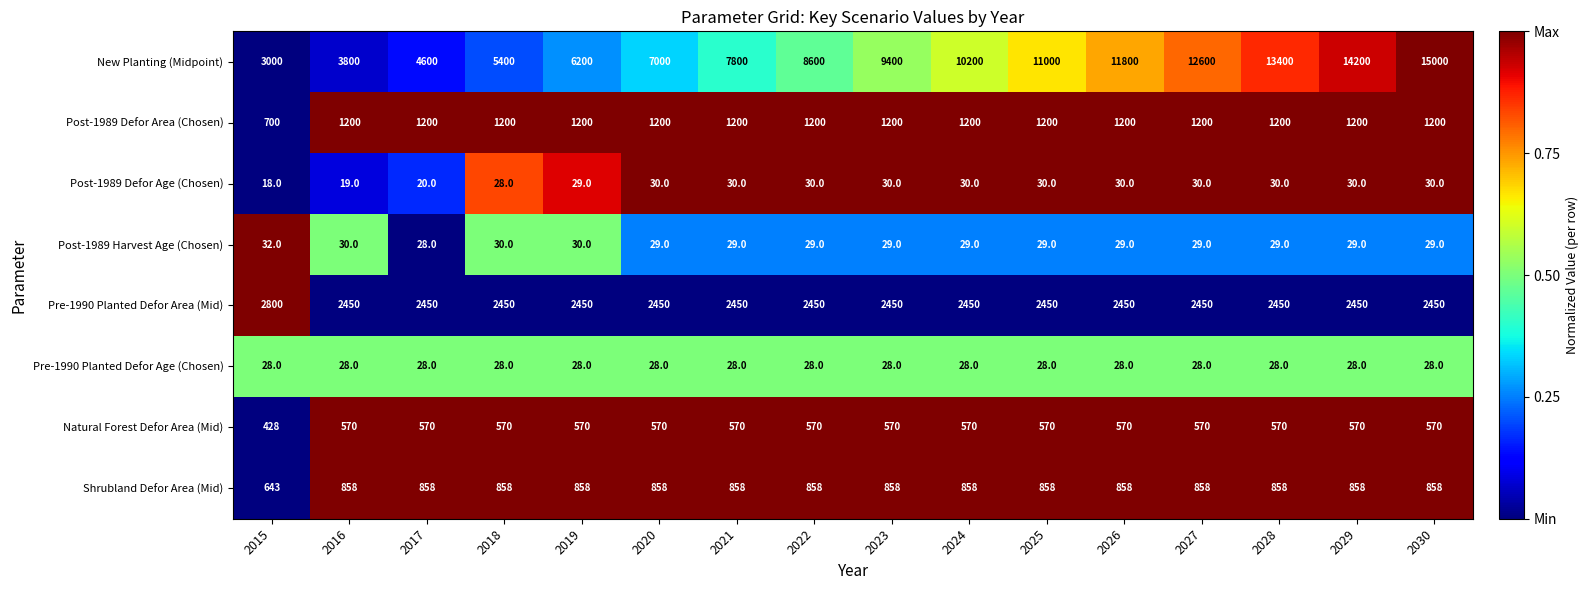

Which series has the largest range (max minus min)?

New Planting (Midpoint)